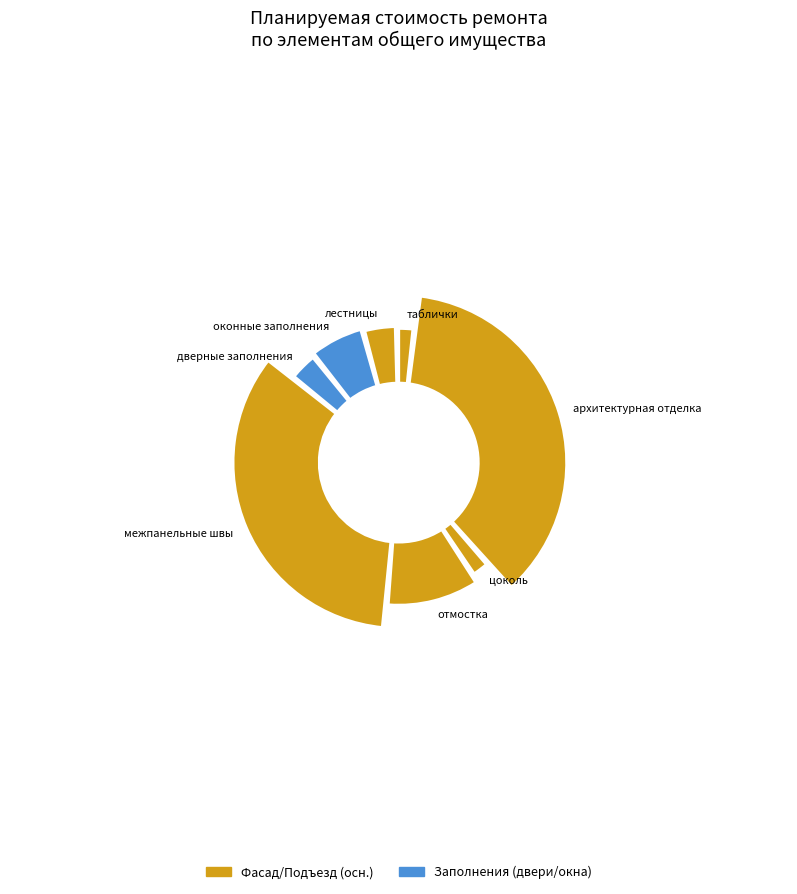

Does any single category account for the majority?

No